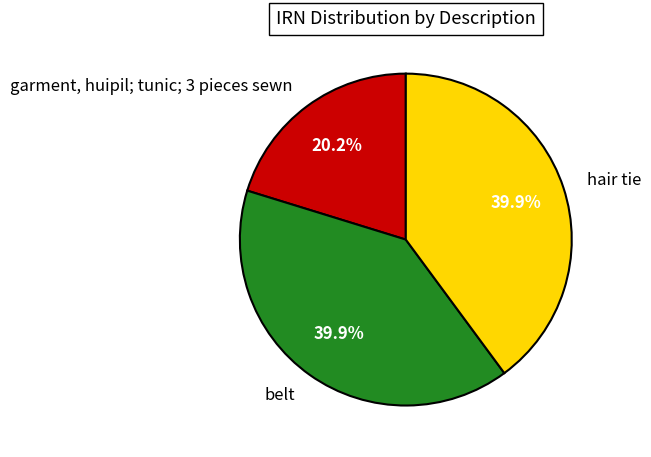

Is there a majority slice in this chart?

No